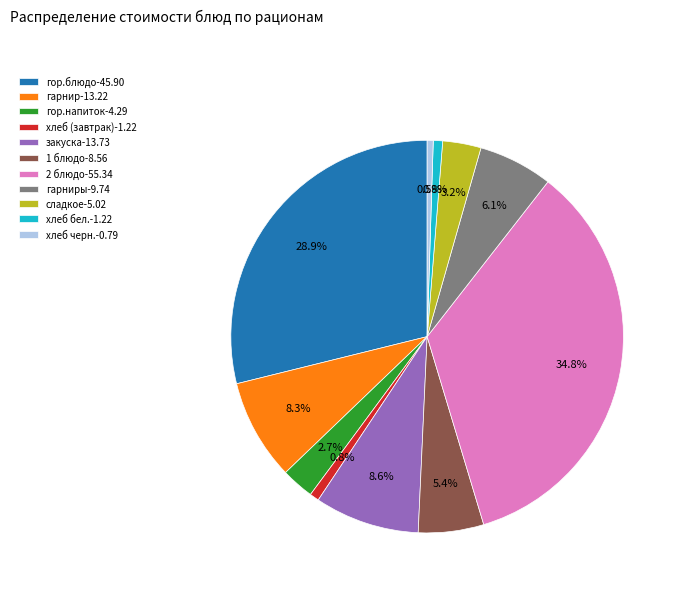

Is there any slice that represents more than half of the pie?

No